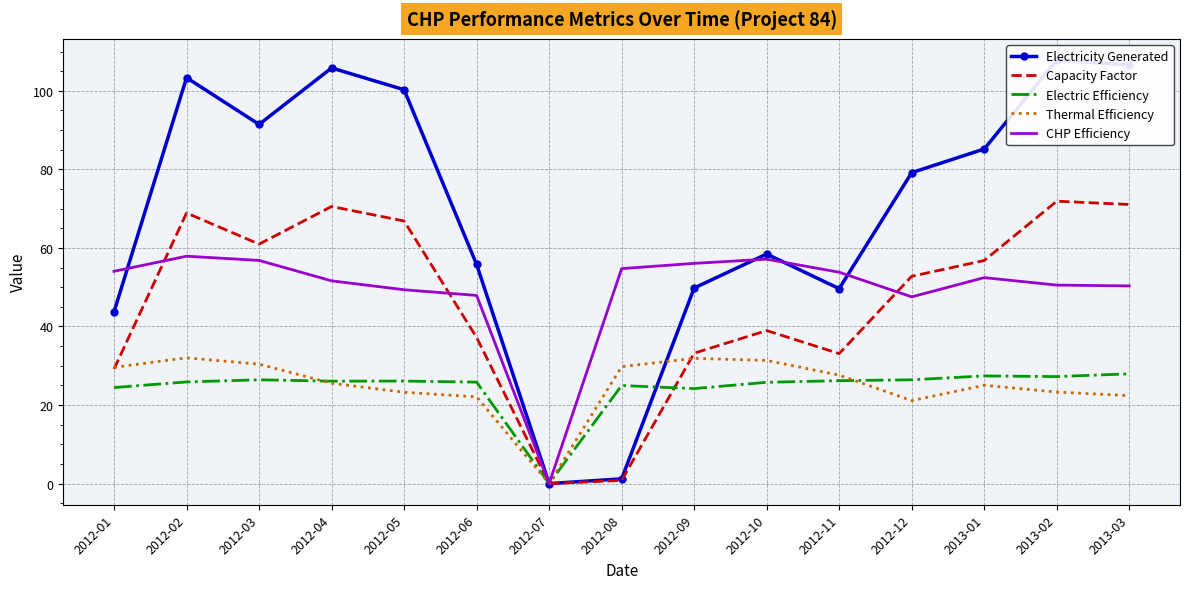

Which category has the lowest value across all series?

2012-07